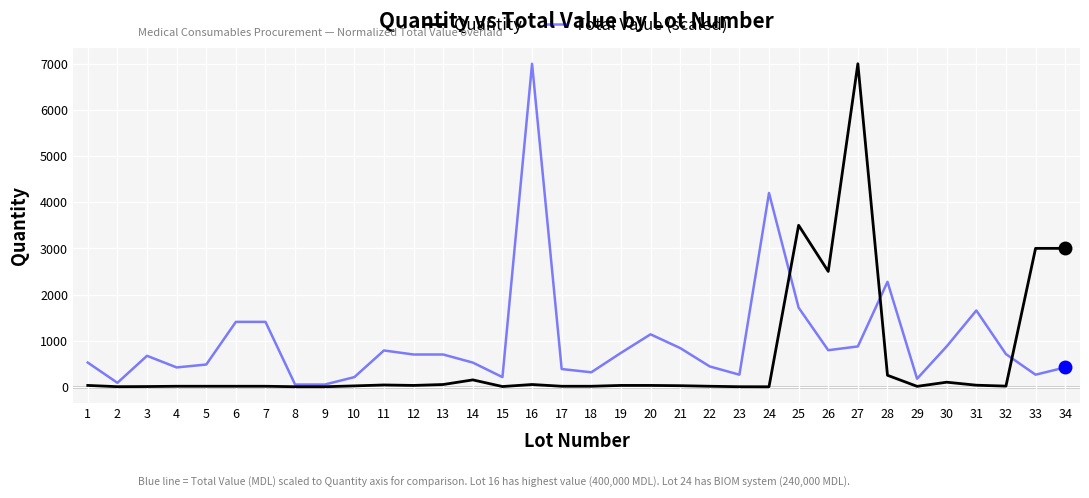

Rank the series by their average value, from highest to lowest.

Total Value (scaled), Quantity